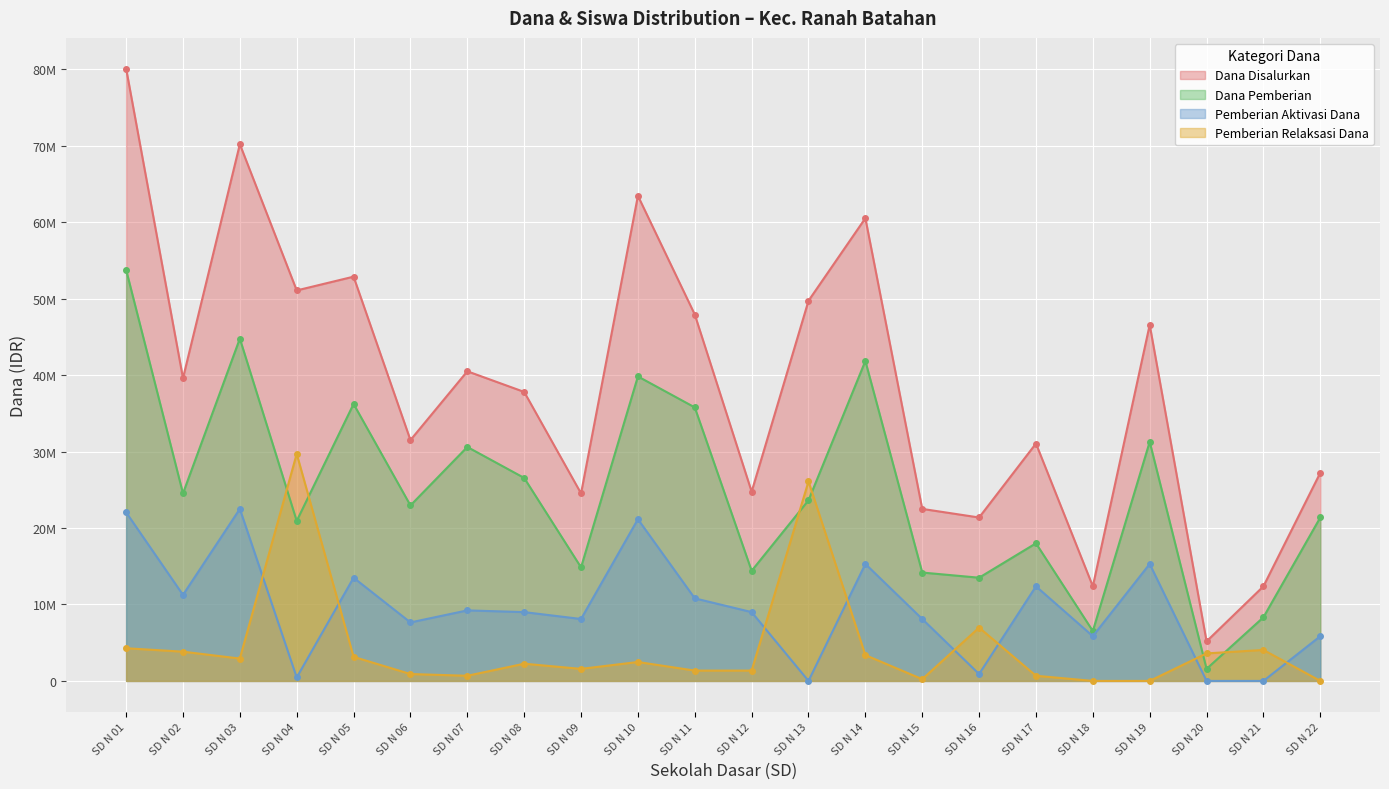

Count the number of data series in this chart.

4